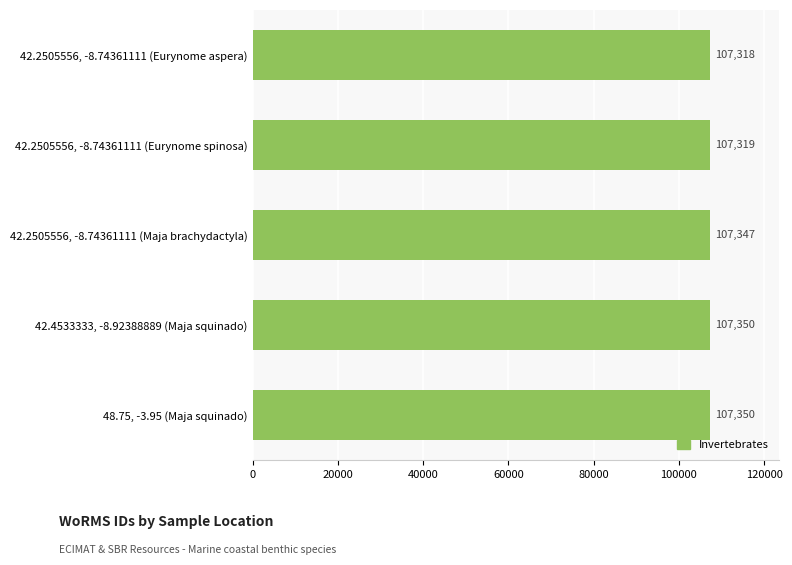

The chart shows a value of 107350 at 48.75, -3.95 (Maja squinado). True or false?

True